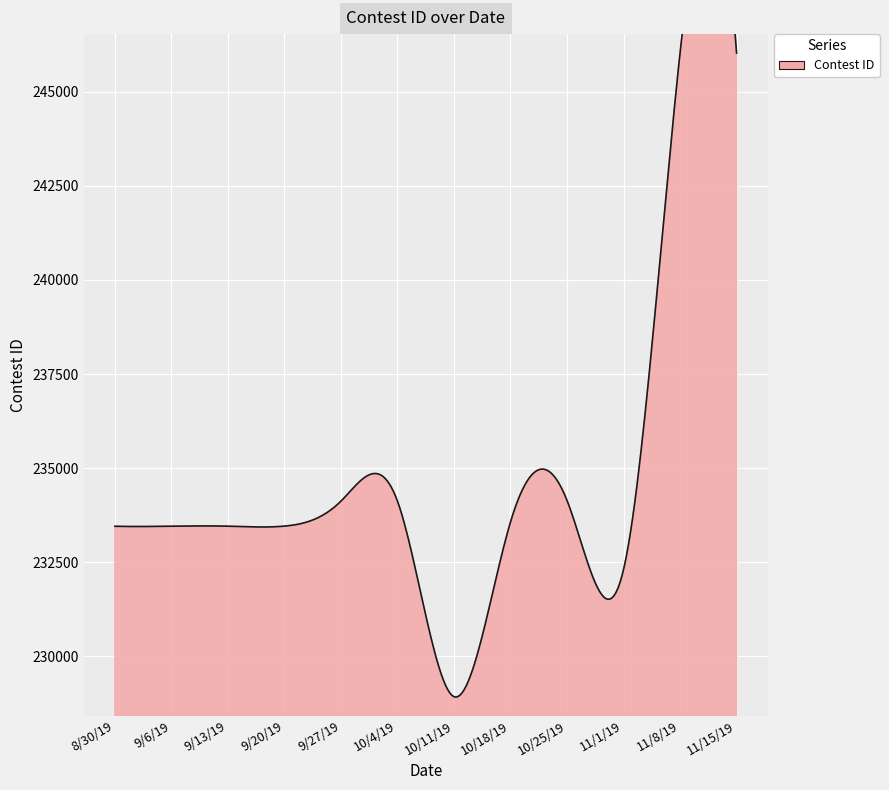

Rank the categories by value from lowest to highest.

10/11/19, 11/1/19, 8/30/19, 9/6/19, 9/13/19, 9/20/19, 10/18/19, 9/27/19, 10/4/19, 10/25/19, 11/15/19, 11/8/19